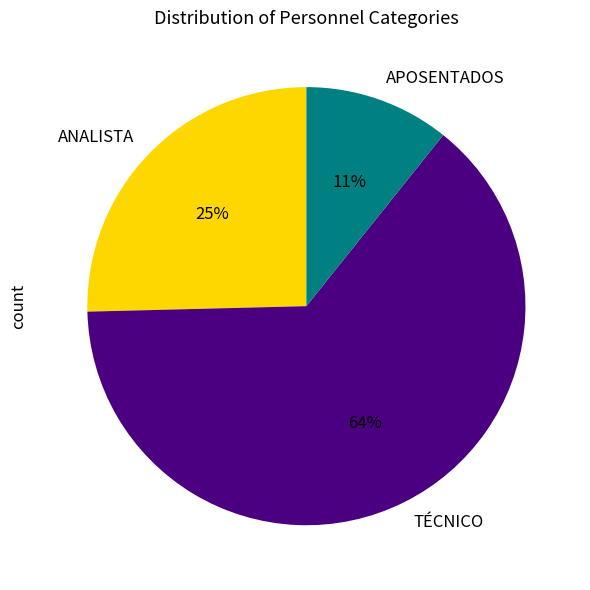

Which slice is the smallest?

APOSENTADOS